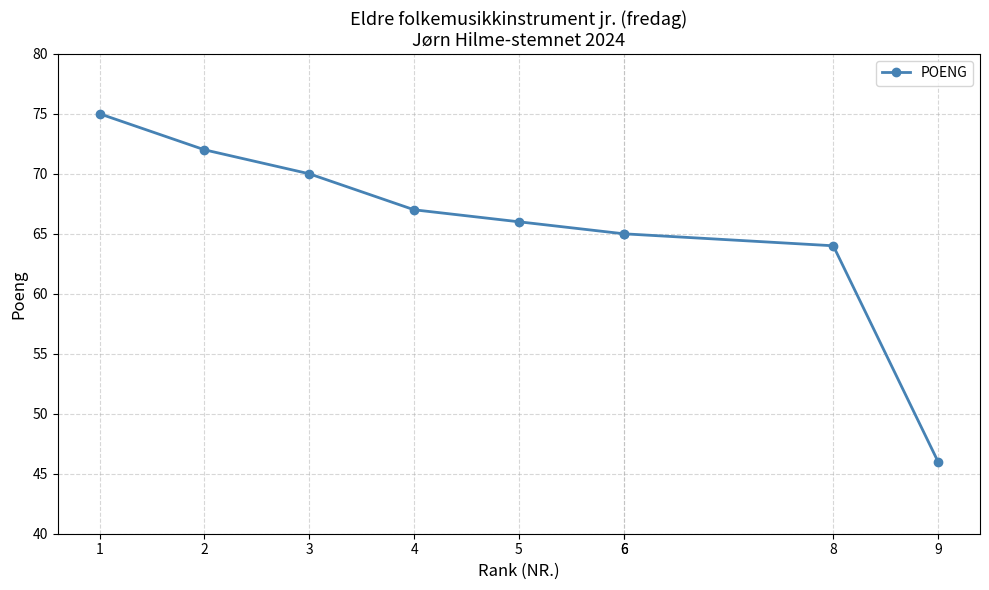

True or false: there are more than 1 points higher than both neighbors.

False